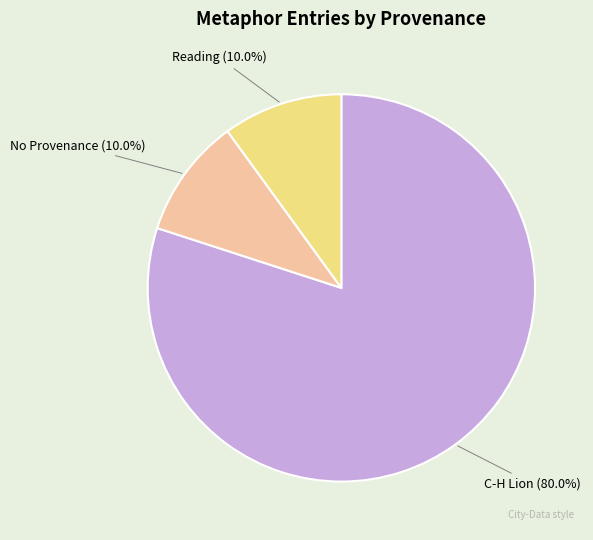

Which has a higher value, No Provenance or C-H Lion?

C-H Lion